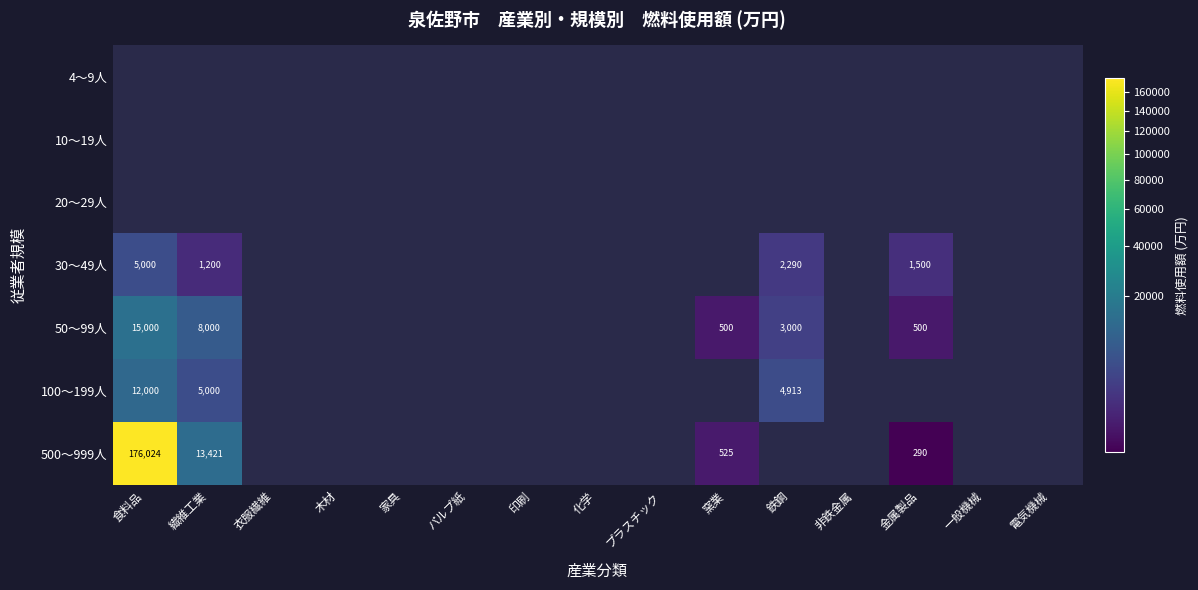

Is it true that 100～199人 equals 12000 at 食料品?

True